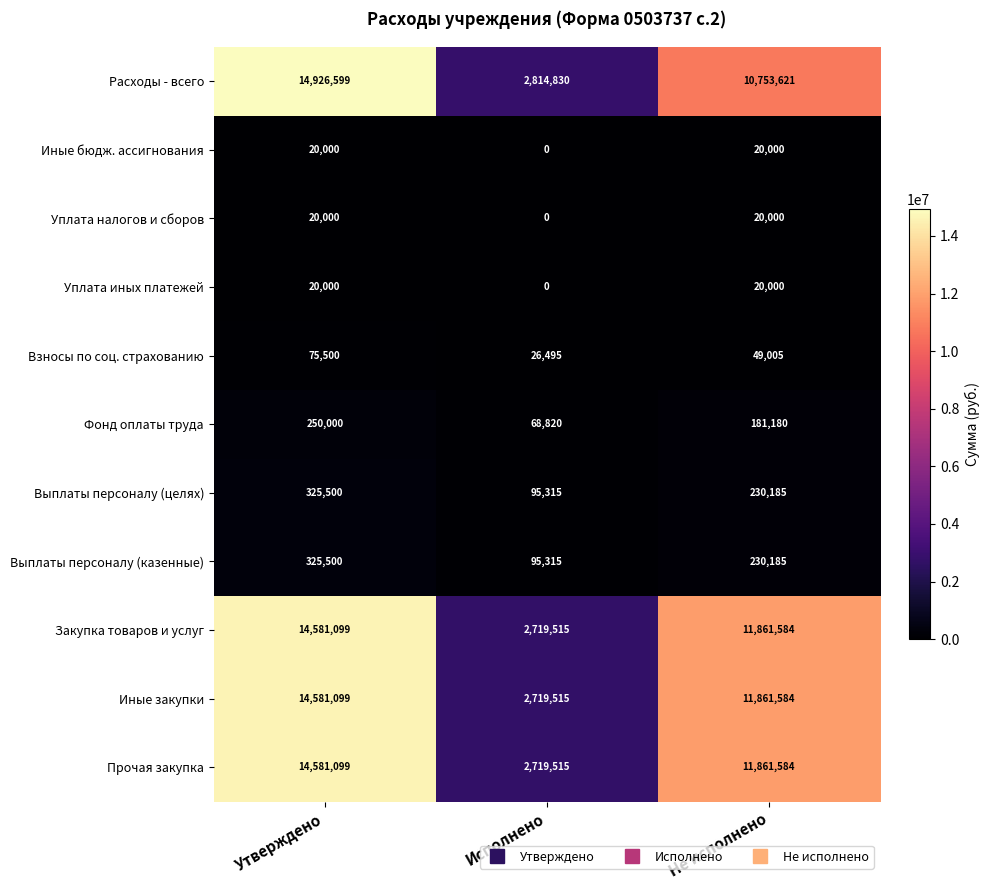

The Иные закупки series shows 868000 at Исполнено. True or false?

False